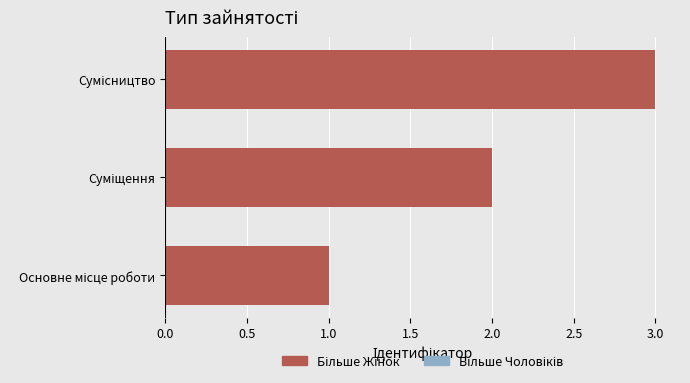

What is the greatest value displayed?

3